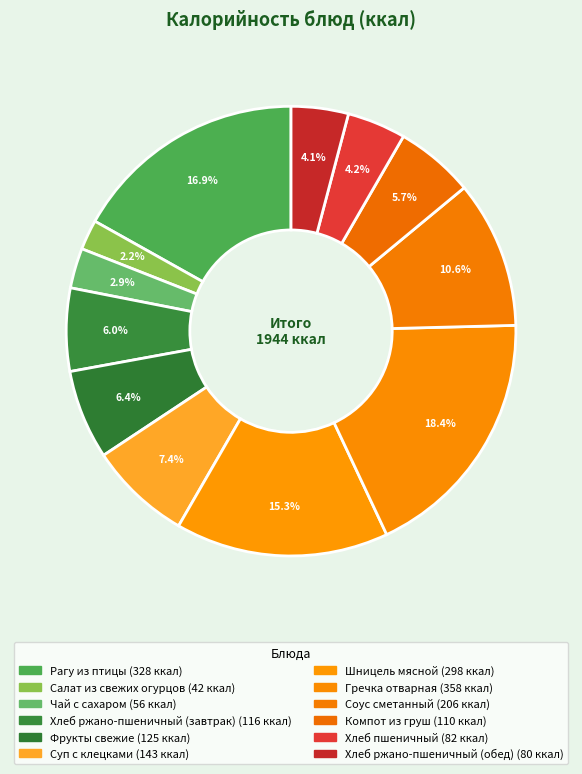

Count the number of slices in the pie.

12